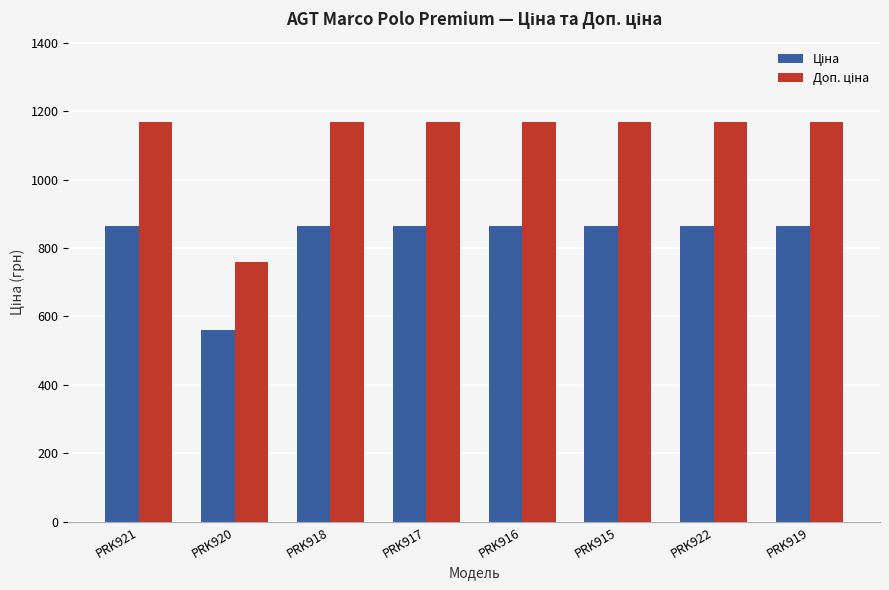

What is the total value across all series at PRK917?

2032.1